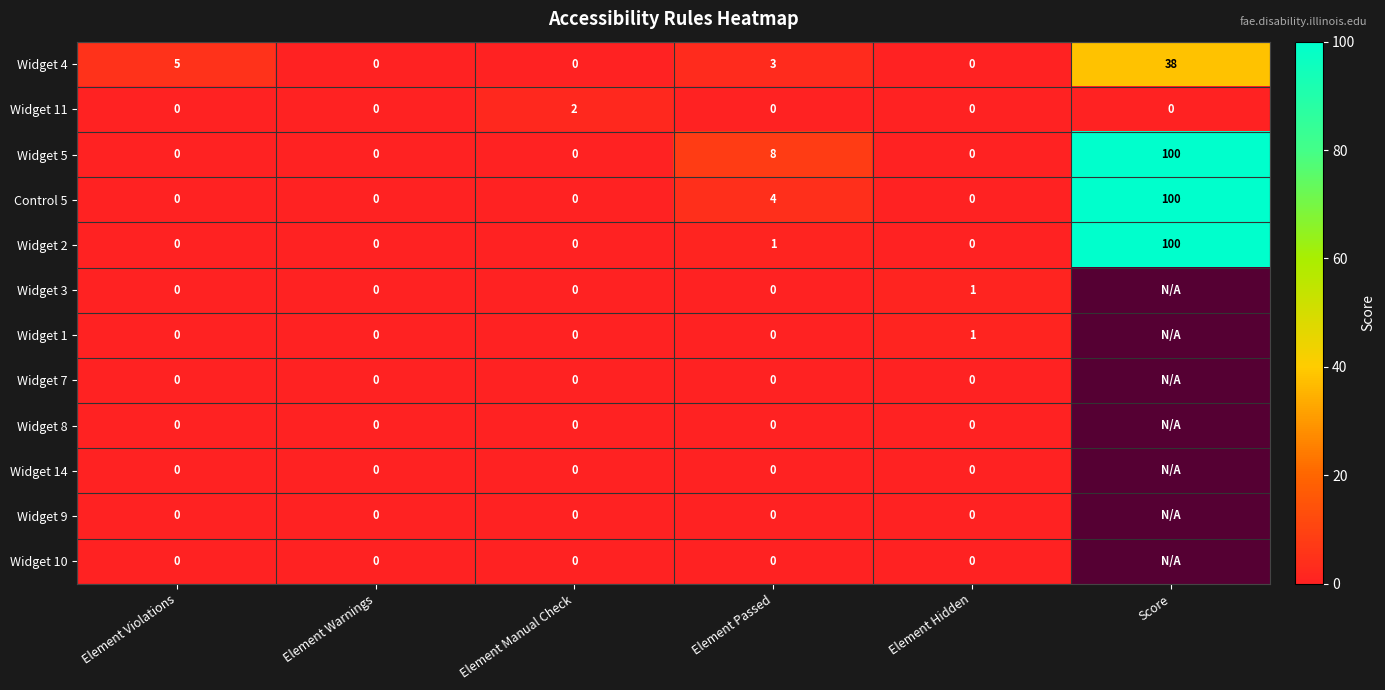

The Widget 2 series shows 54 at Element Violations. True or false?

False